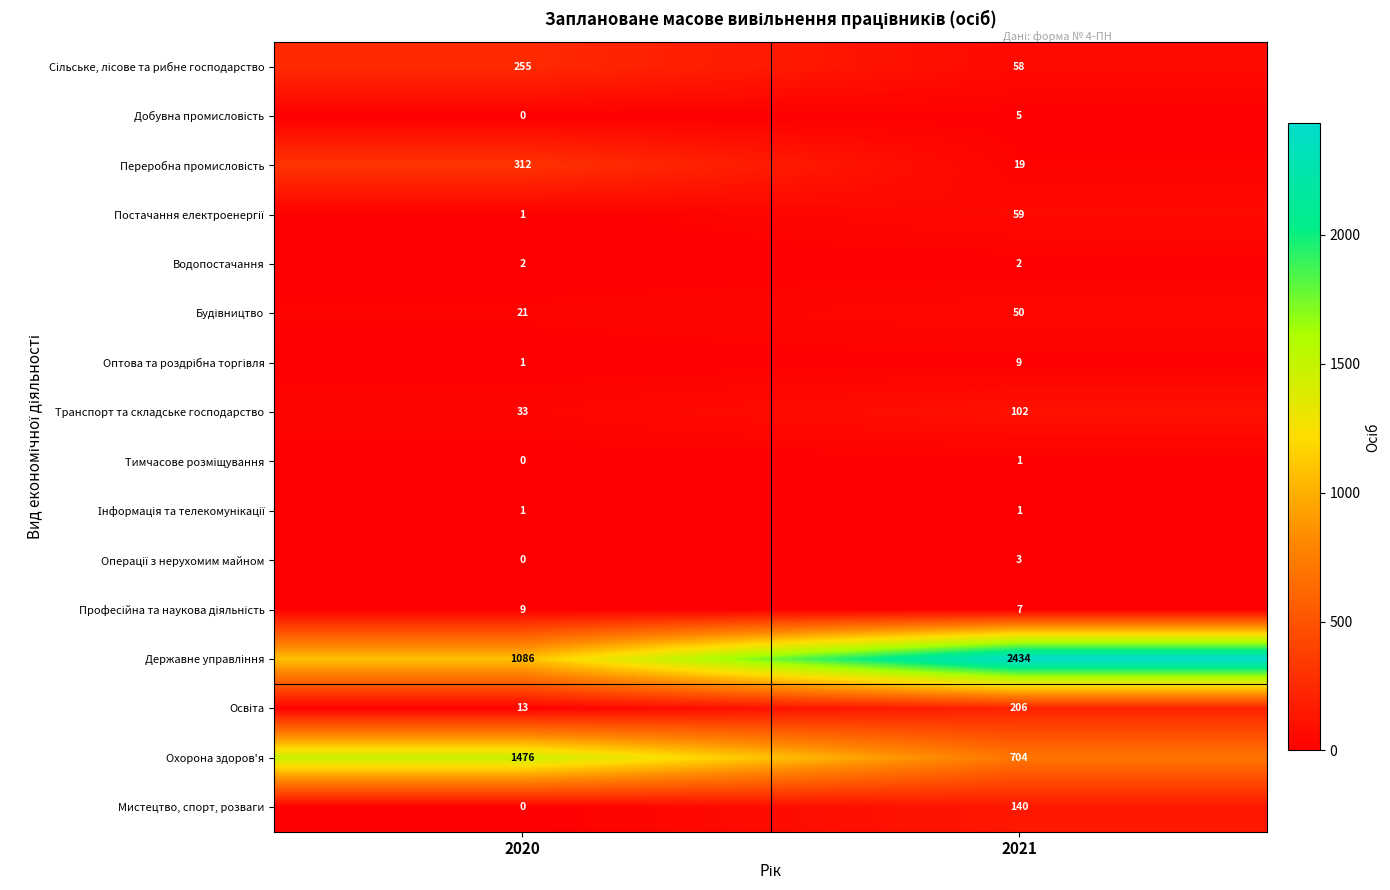

At which category is the sum across all series the highest?

2021